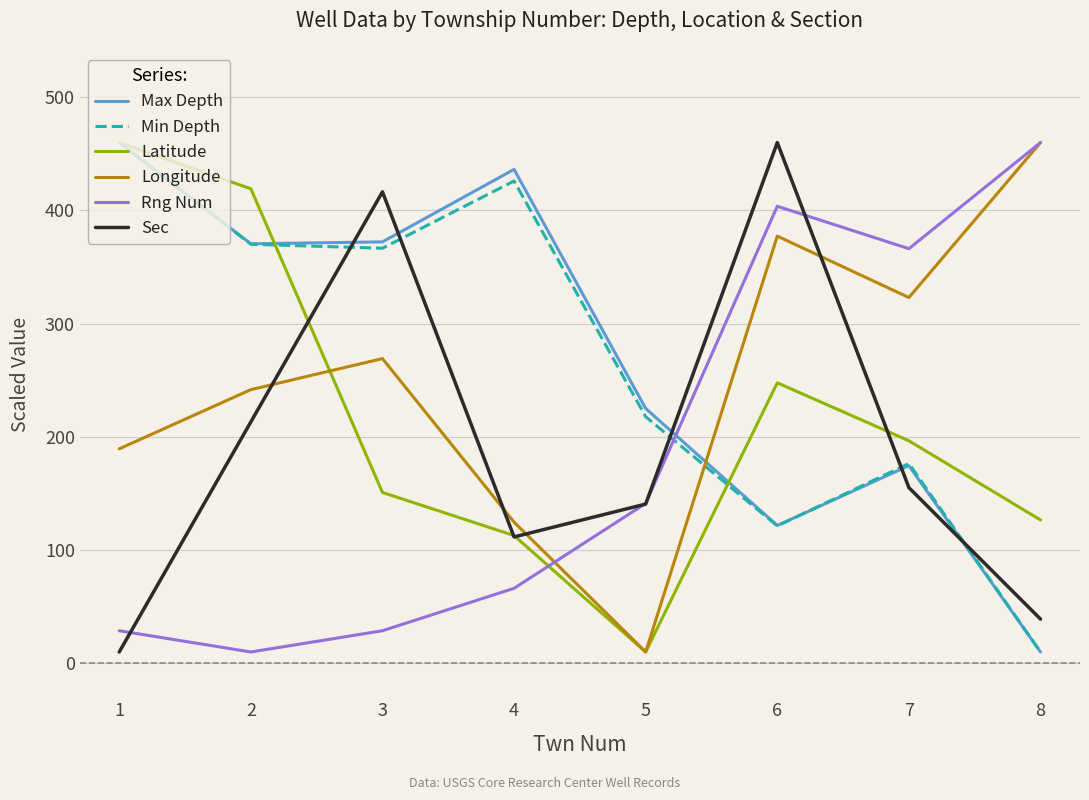

The value of Rng Num at 8 is 460.0. True or false?

True